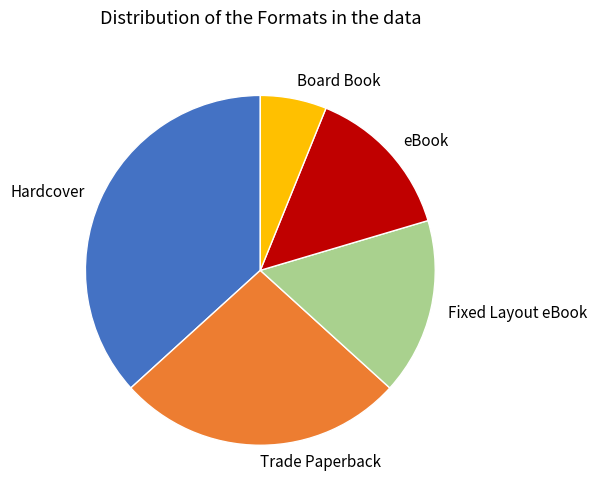

How many slices are in this pie chart?

5